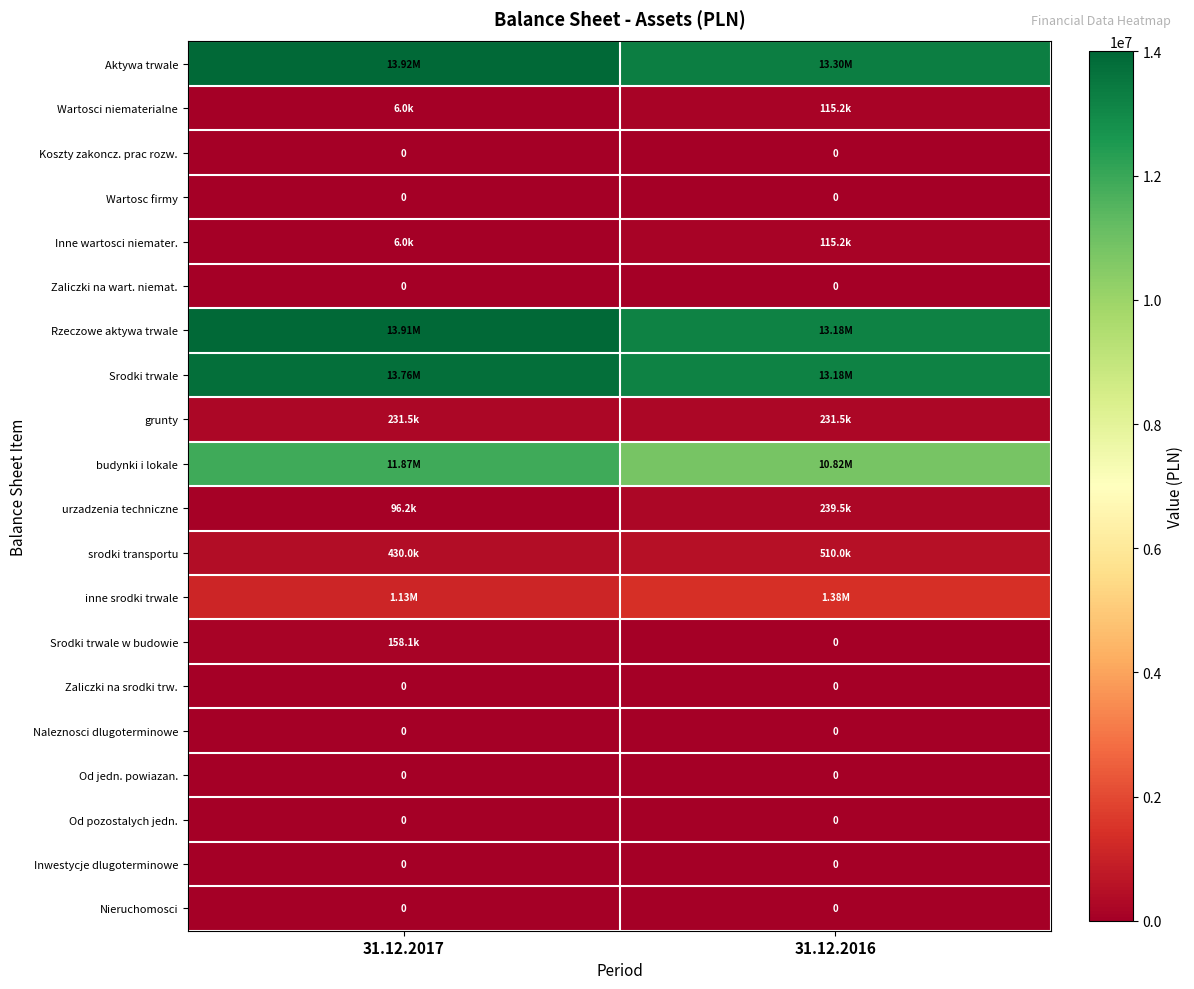

What is the spread (max minus min) of values at 31.12.2017?

13920957.7